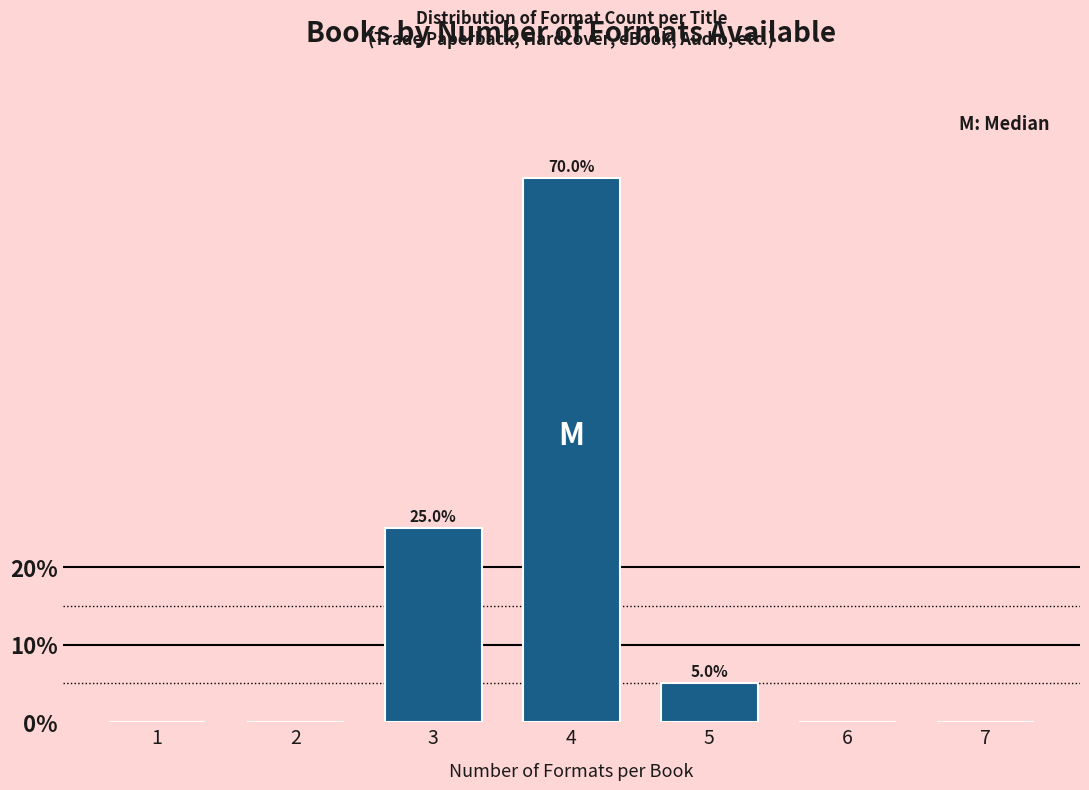

Reading right to left, extract all data points from this chart.

7=0	6=0	5=5	4=70	3=25	2=0	1=0